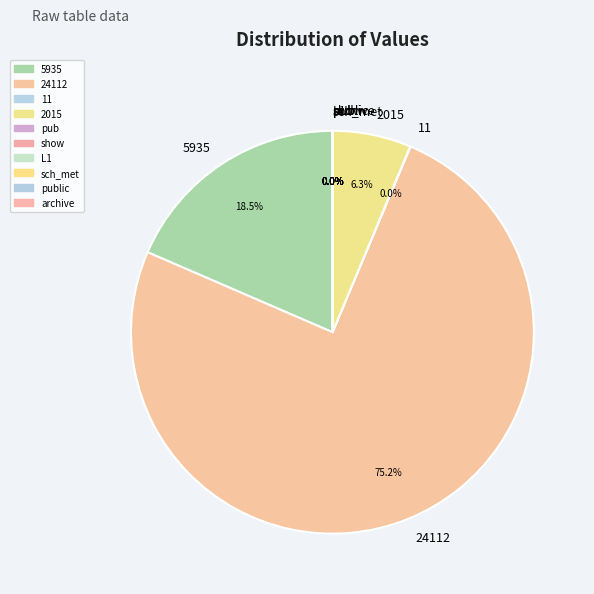

To the nearest percent, what is the average slice percentage?

10%